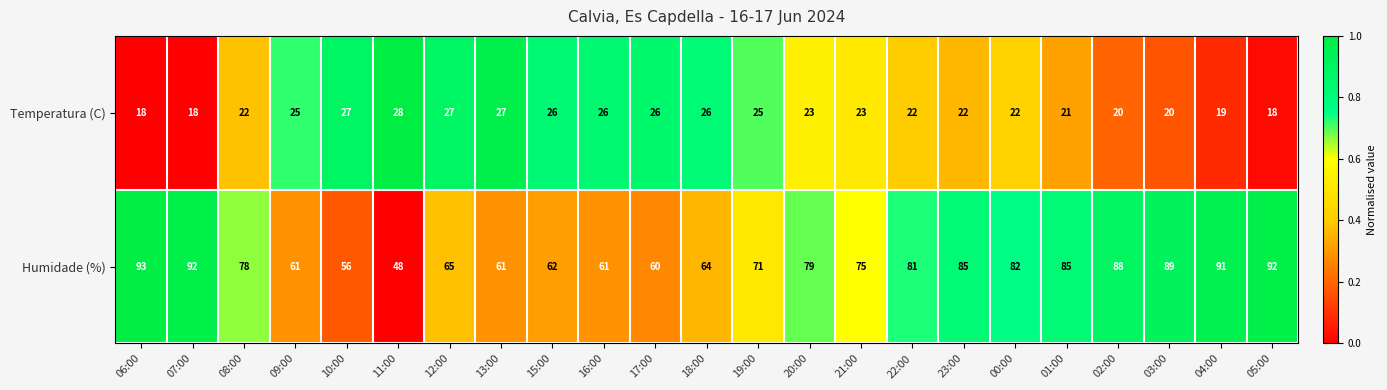

Is the value of Temperatura (C) at 22:00 greater than the value of Humidade (%) at 00:00?

No